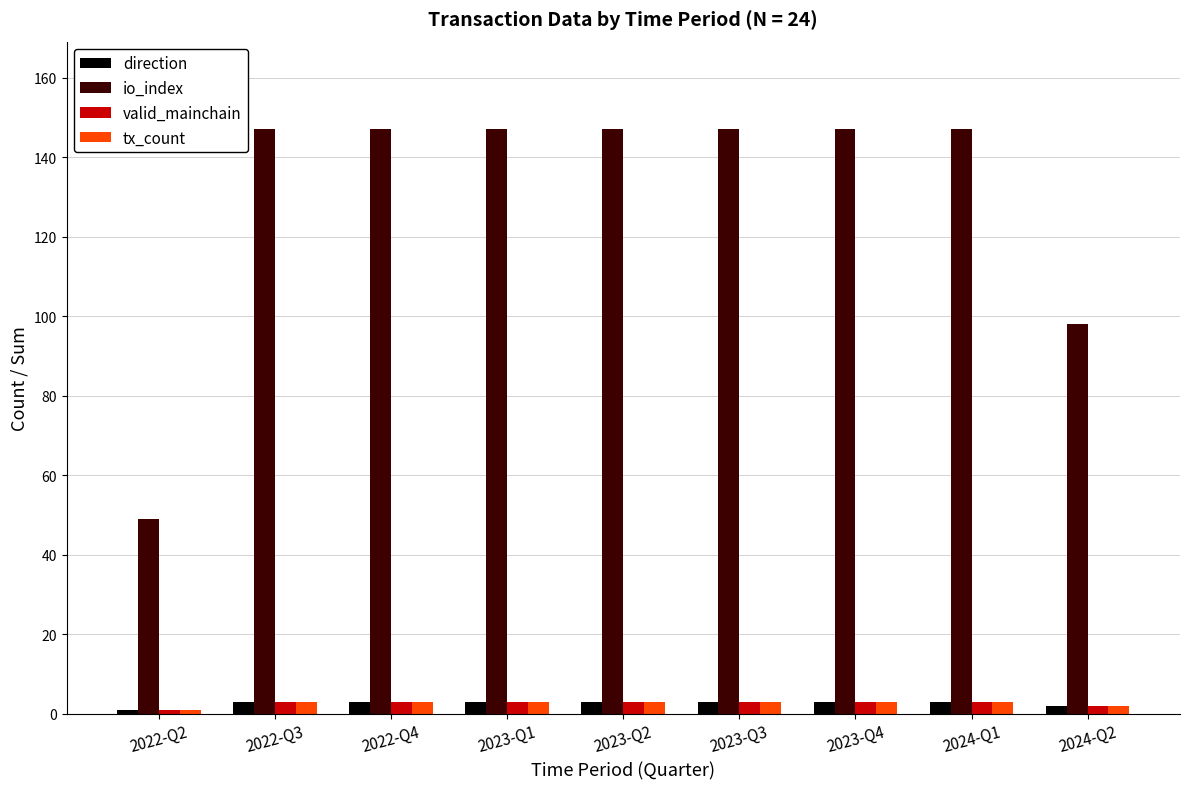

What is the label of the 6th bar from the right?

2023-Q1